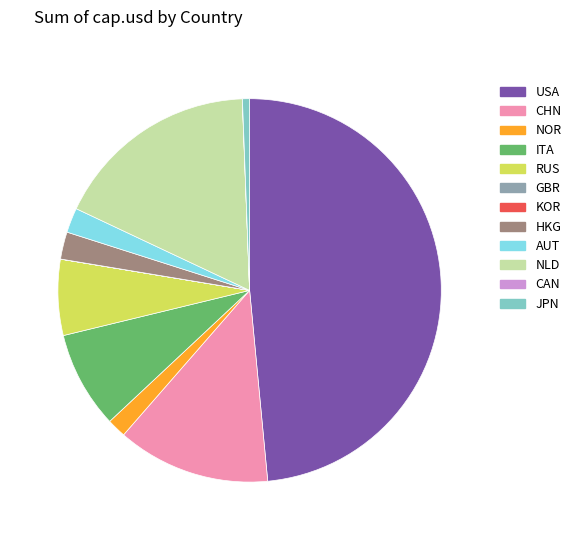

Is it true that AUT is 2% of the pie?

True